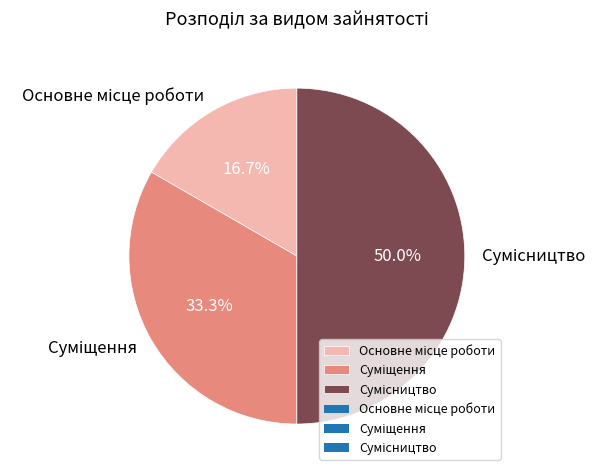

What is the change in value from Основне місце роботи to Сумісництво?

+2